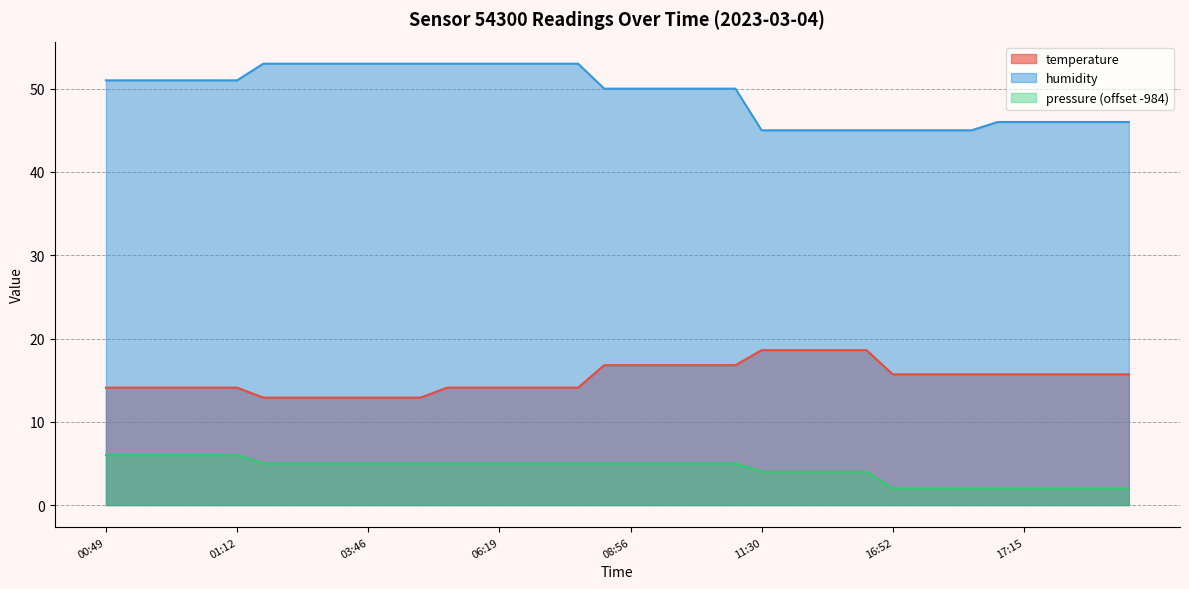

Where does the humidity series first go above 50?

00:49